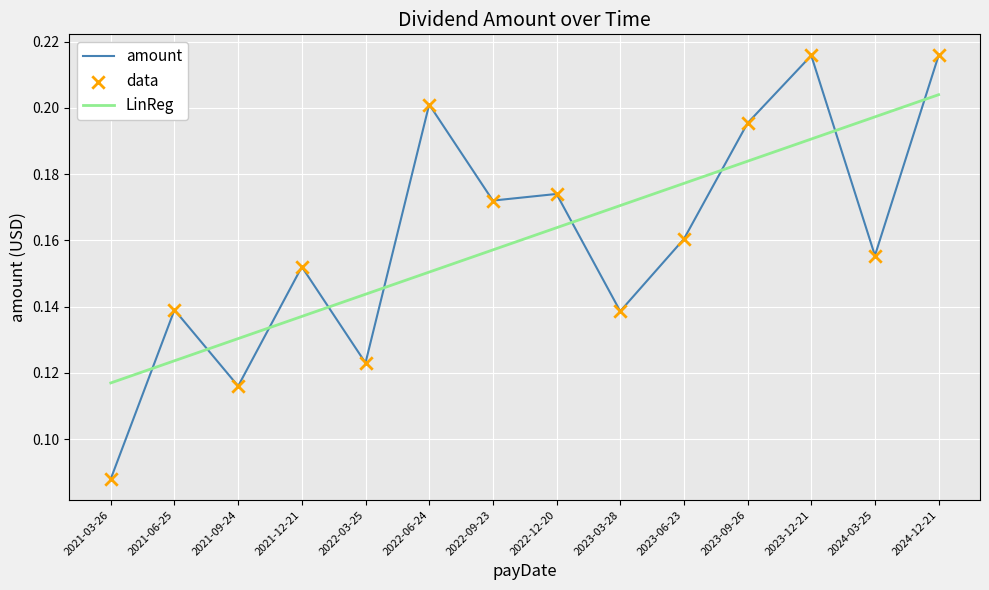

Between 2022-09-23 and 2023-09-26, which series saw the biggest shift?

LinReg